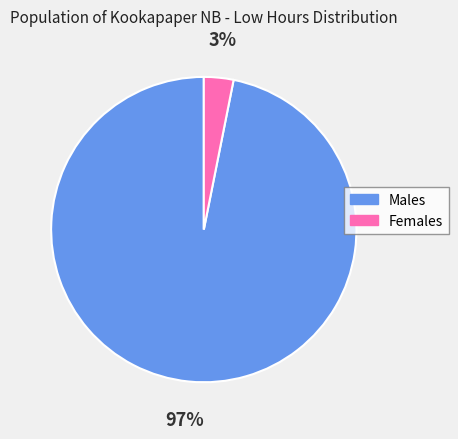

The Females slice represents 3% of the pie. True or false?

True